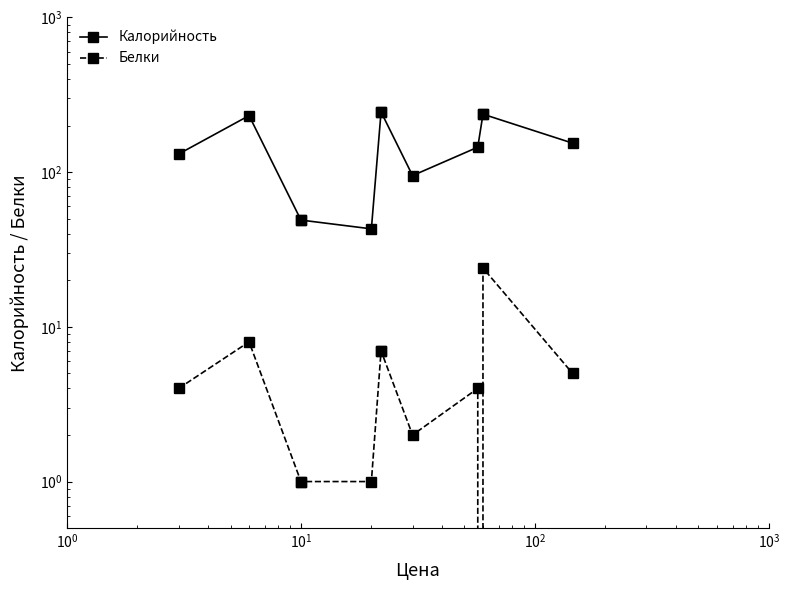

What is the greatest value displayed?

245